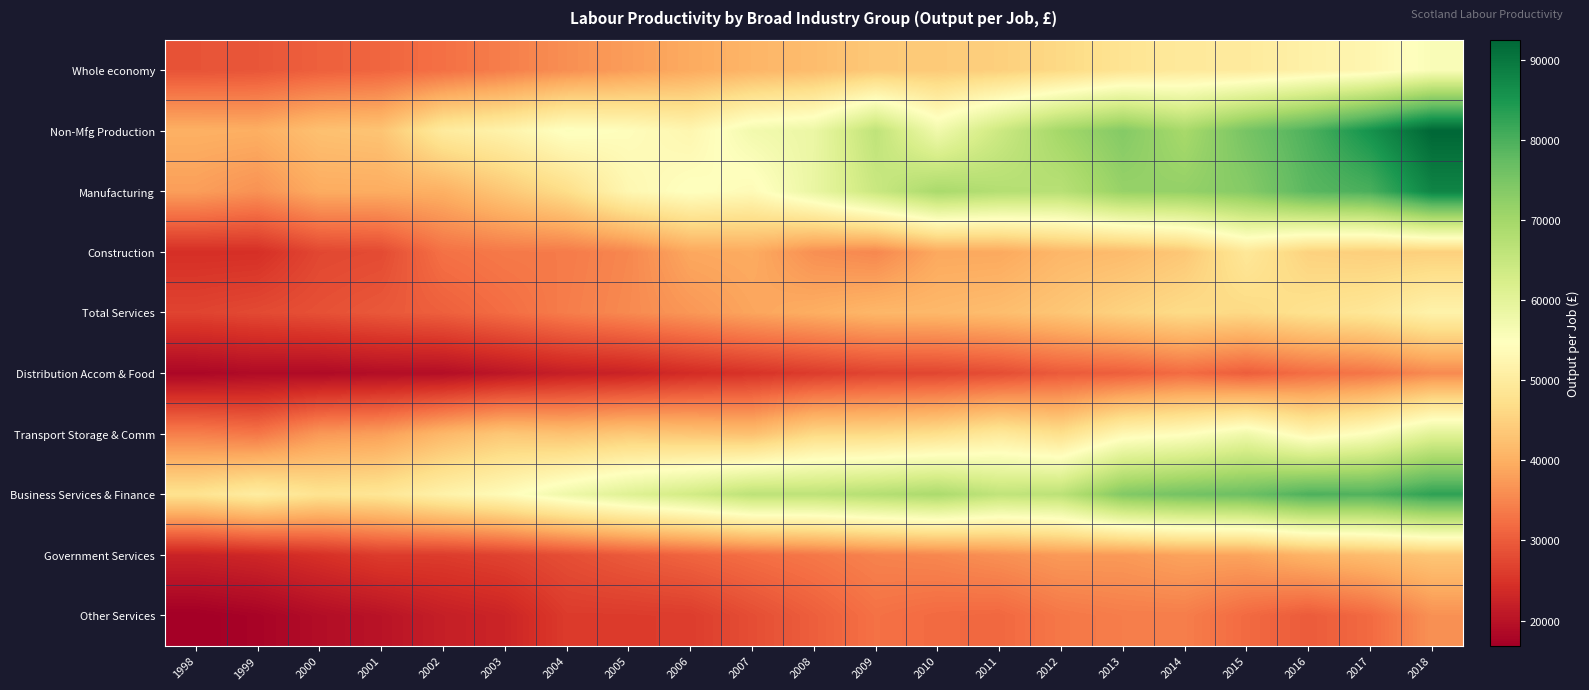

Reading left to right, list all the values displayed in this chart.

Whole economy: 1998=28962.3	1999=29265.8	2000=30517.6	2001=31174.0	2002=32466.6	2003=34163.4	2004=36070.3	2005=37747.3	2006=39366.1	2007=40841.3	2008=41928.2	2009=43680.8	2010=43952.9	2011=44741.3	2012=46267.1	2013=48341.7	2014=49599.7	2015=49878.1	2016=51403.7	2017=52660.0	2018=55689.5
Non-Mfg Production: 1998=40185.2	1999=39951.3	2000=42473.2	2001=42997.9	2002=49969.3	2003=51808.3	2004=55195.9	2005=54320.5	2006=52649.2	2007=57170.0	2008=58477.4	2009=66099.2	2010=57403.9	2011=64147.6	2012=70053.3	2013=73744.7	2014=69486.0	2015=75322.5	2016=79746.5	2017=85771.1	2018=92587.0
Manufacturing: 1998=37864.3	1999=36400.8	2000=39550.1	2001=39621.7	2002=40145.7	2003=43494.0	2004=47024.8	2005=52886.4	2006=54950.4	2007=53743.3	2008=58796.3	2009=64575.7	2010=69242.2	2011=67729.1	2012=67199.0	2013=71528.3	2014=71927.5	2015=73637.9	2016=78541.1	2017=80194.2	2018=87954.0
Construction: 1998=24350.4	1999=24430.2	2000=27441.6	2001=27893.8	2002=32601.8	2003=33556.2	2004=33760.5	2005=35192.3	2006=39017.0	2007=39435.7	2008=36164.5	2009=35186.0	2010=39060.3	2011=39137.3	2012=41123.0	2013=41789.9	2014=43555.2	2015=49137.5	2016=45154.1	2017=44637.0	2018=44818.7
Total Services: 1998=26994.5	1999=27788.2	2000=28596.7	2001=29531.0	2002=30451.9	2003=32102.8	2004=34006.9	2005=35479.7	2006=36987.6	2007=38687.3	2008=39822.2	2009=41109.3	2010=41303.0	2011=42034.8	2012=43334.8	2013=45220.4	2014=46676.9	2015=46275.4	2016=47857.1	2017=48968.8	2018=51740.7
Distribution Accom & Food: 1998=18118.8	1999=18775.9	2000=18651.9	2001=19218.2	2002=19306.8	2003=20561.3	2004=21888.7	2005=22445.8	2006=23830.3	2007=24869.2	2008=26019.1	2009=27072.1	2010=27343.7	2011=28201.0	2012=29859.0	2013=30384.2	2014=31903.0	2015=30217.6	2016=32154.8	2017=33120.8	2018=35470.8
Transport Storage & Comm: 1998=34171.1	1999=33206.5	2000=37138.5	2001=37876.4	2002=41156.9	2003=43458.5	2004=42579.8	2005=43681.8	2006=43098.2	2007=42350.5	2008=46089.6	2009=46246.2	2010=47225.7	2011=49521.0	2012=47309.4	2013=52982.8	2014=54360.8	2015=57611.5	2016=52539.3	2017=55150.7	2018=60376.0
Business Services & Finance: 1998=48000.0	1999=50439.7	2000=48157.0	2001=48754.1	2002=51573.9	2003=53892.9	2004=57773.1	2005=60880.8	2006=63246.8	2007=66404.7	2008=66248.4	2009=67626.2	2010=68928.4	2011=65897.4	2012=66565.8	2013=73968.5	2014=75706.8	2015=76555.6	2016=79825.5	2017=79441.8	2018=82859.2
Government Services: 1998=22483.9	1999=23176.7	2000=24539.5	2001=26078.0	2002=26088.9	2003=26906.8	2004=28328.1	2005=29787.5	2006=31058.2	2007=32288.1	2008=33345.2	2009=34664.3	2010=35161.5	2011=36244.6	2012=37393.3	2013=37341.2	2014=38461.9	2015=38552.7	2016=40785.3	2017=42015.0	2018=43321.5
Other Services: 1998=16862.2	1999=17579.1	2000=19110.4	2001=20100.4	2002=21859.9	2003=22748.7	2004=25911.4	2005=25943.3	2006=26144.4	2007=28243.9	2008=30336.2	2009=32598.6	2010=31758.0	2011=31472.4	2012=33319.6	2013=34033.0	2014=34083.6	2015=31747.5	2016=29926.8	2017=31741.4	2018=36345.5